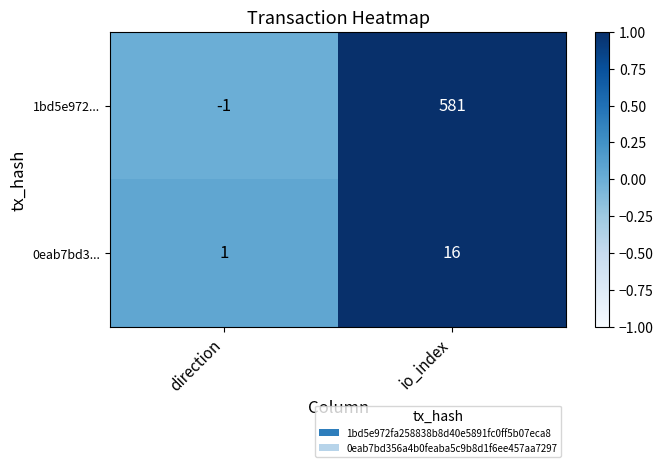

Reading left to right, transcribe all the data shown in this chart.

1bd5e972...: direction=-1	io_index=581
0eab7bd3...: direction=1	io_index=16